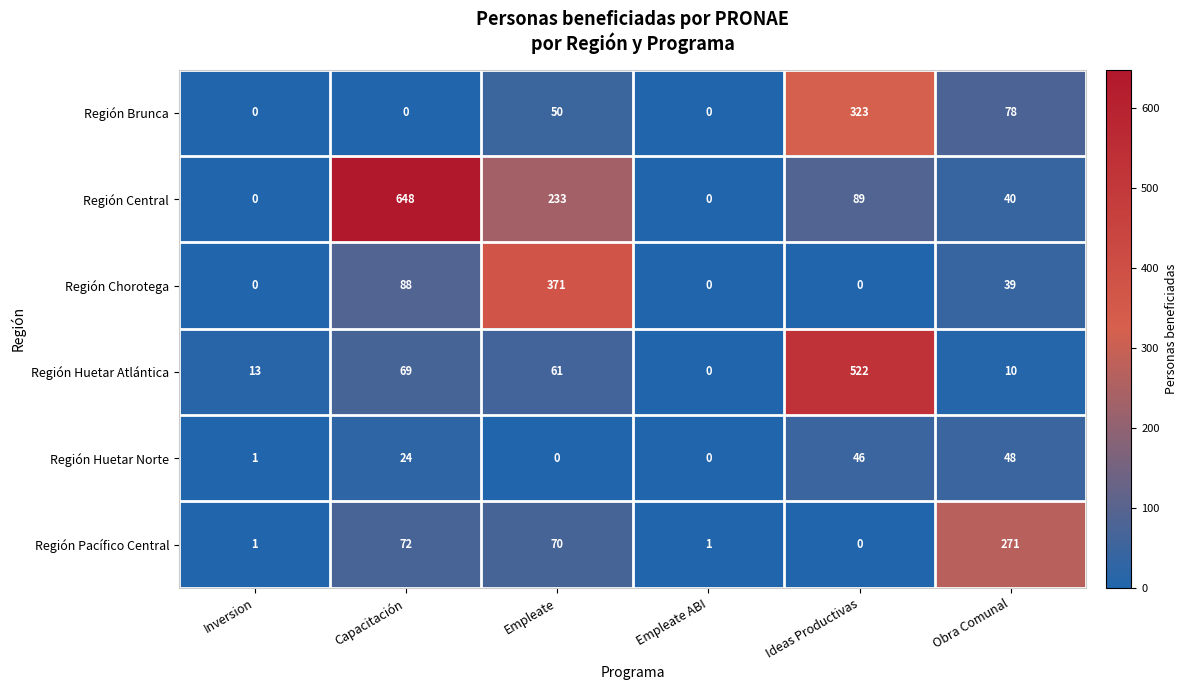

At which category is the sum across all series the highest?

Ideas Productivas